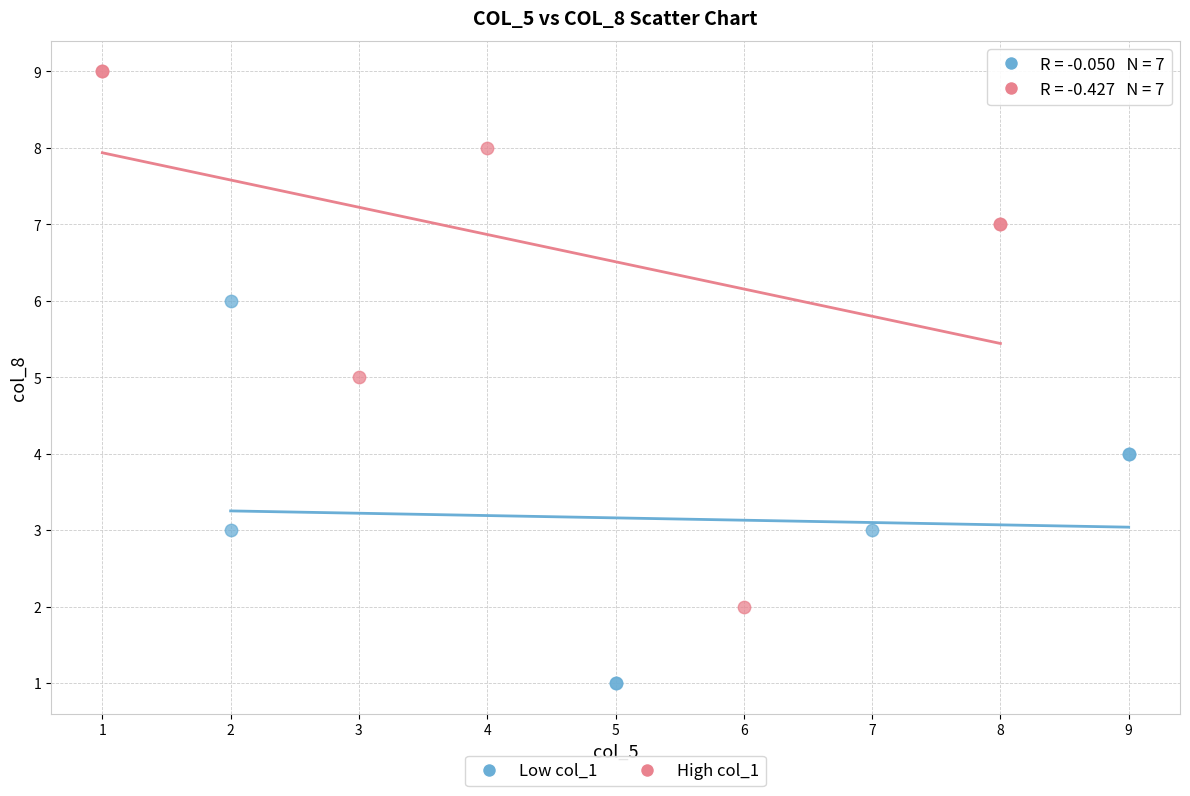

Which series contains the highest Y value?

High col_1